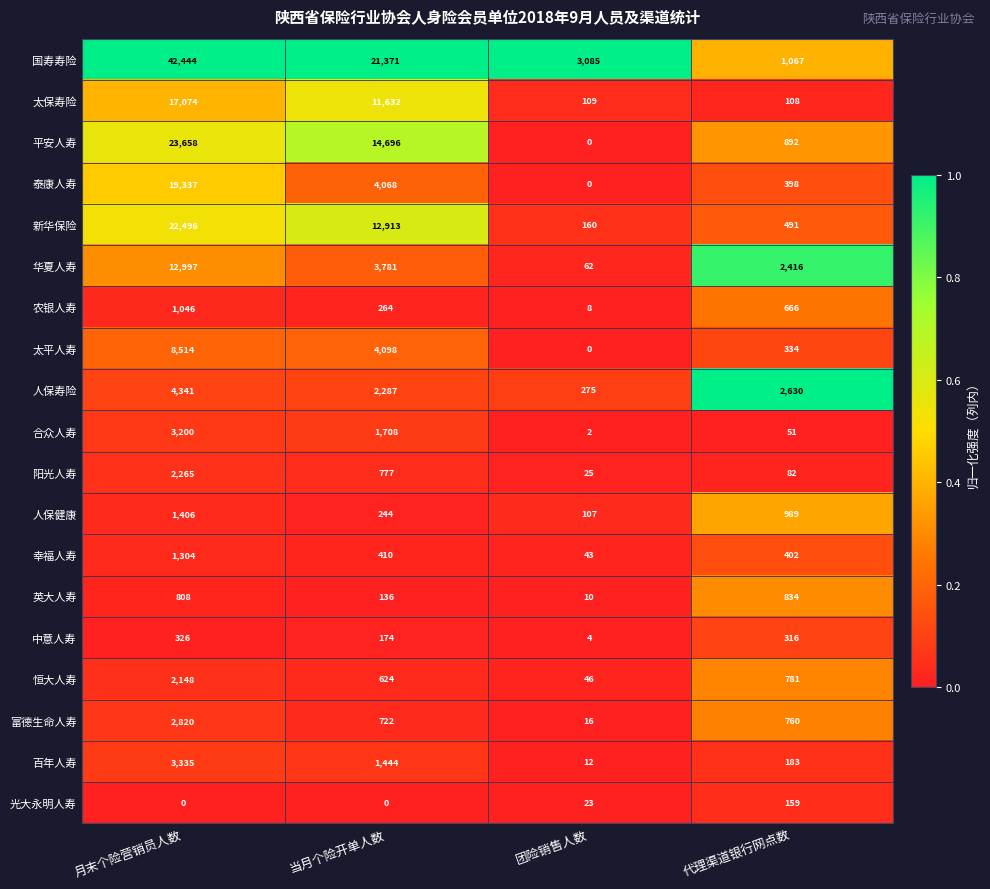

At how many categories does at least one series exceed 0?

4